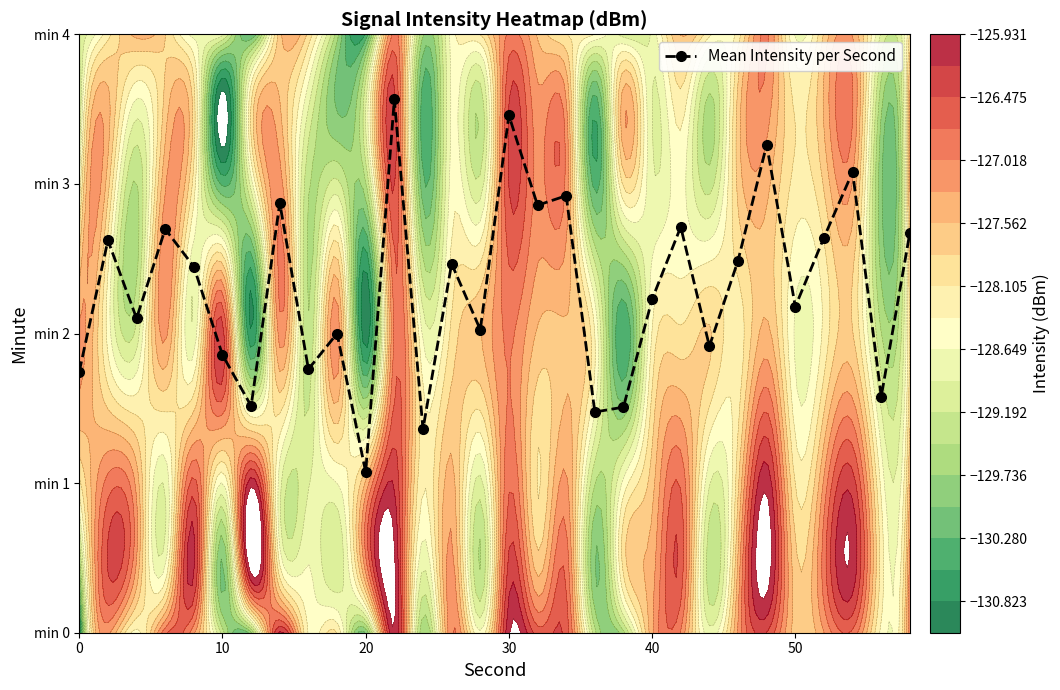

What is the maximum value shown in the chart?

3.6